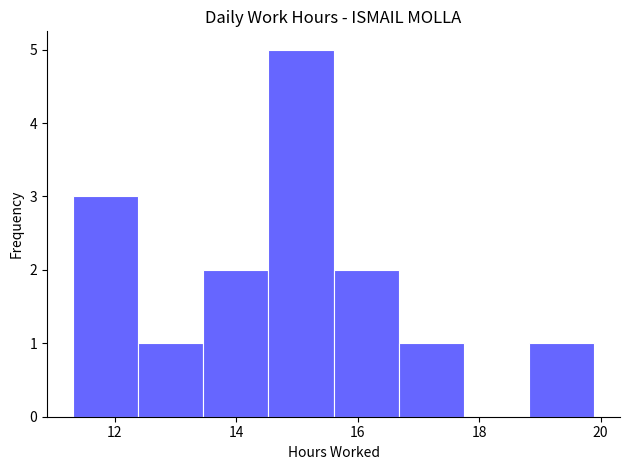

Reading left to right, transcribe this chart: for each bar, give the range it covers on the x-axis and its height. Neither the bar edges nor the heights are printed on the chart, so give them approximately, as read against the axes.

11.4 to 12.4: 3
12.4 to 13.4: 1
13.4 to 14.6: 2
14.6 to 15.6: 5
15.6 to 16.6: 2
16.6 to 17.8: 1
17.8 to 18.8: 0
18.8 to 19.8: 1